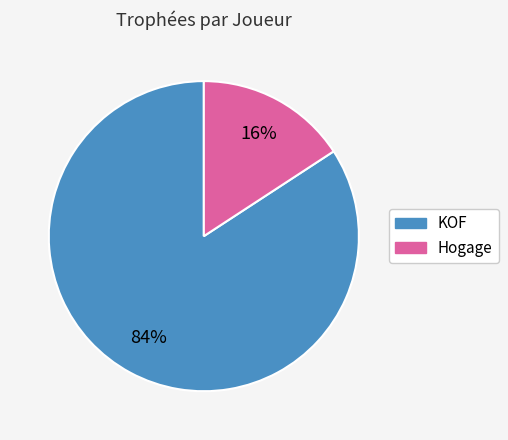

Combined, do KOF and Hogage account for over 50%?

Yes